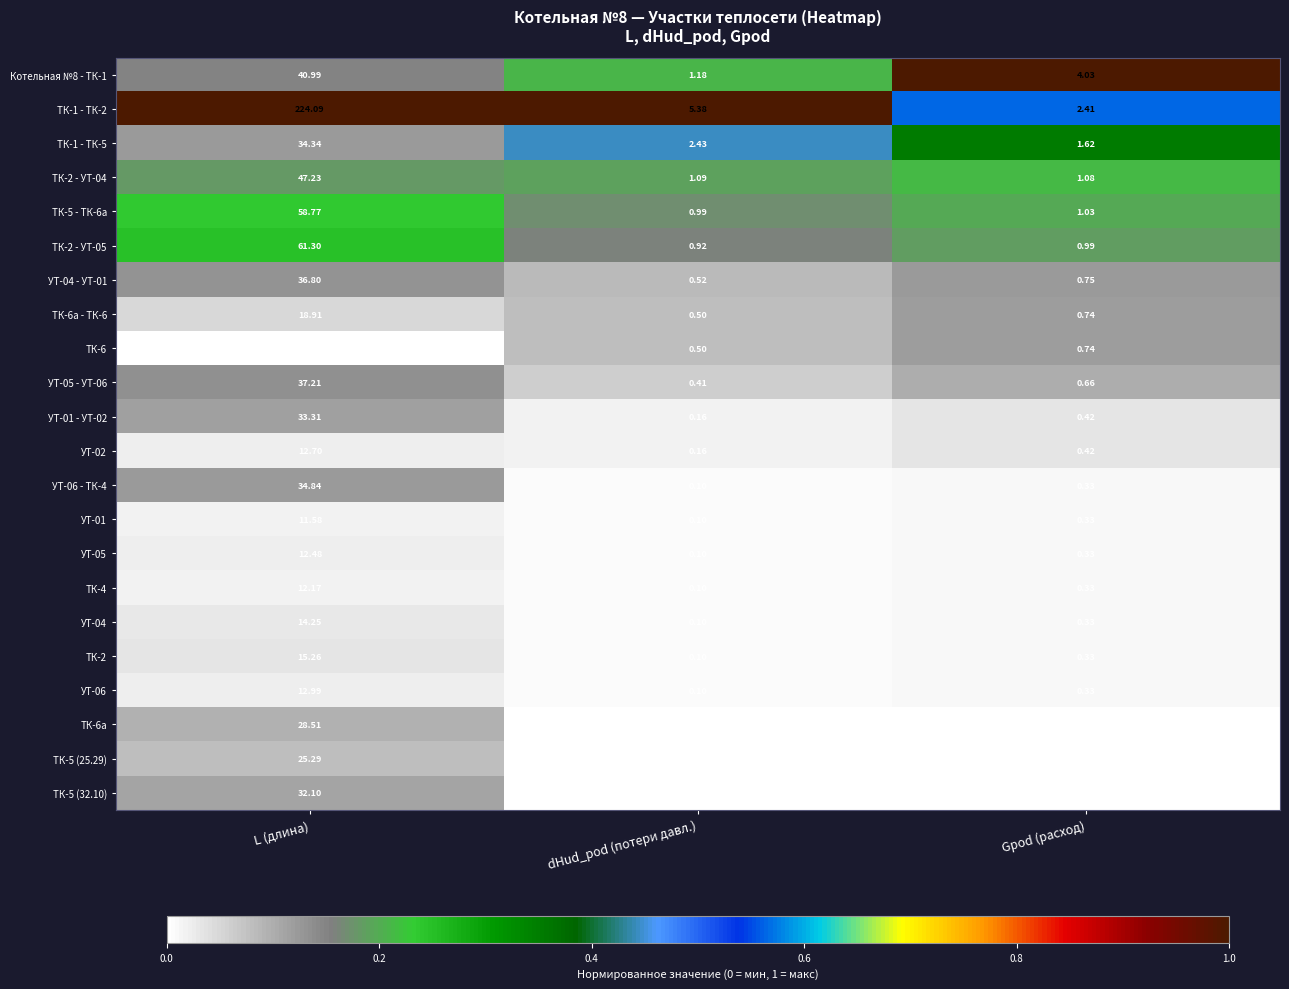

Which category has the lowest value across all series?

dHud_pod (потери давл.)